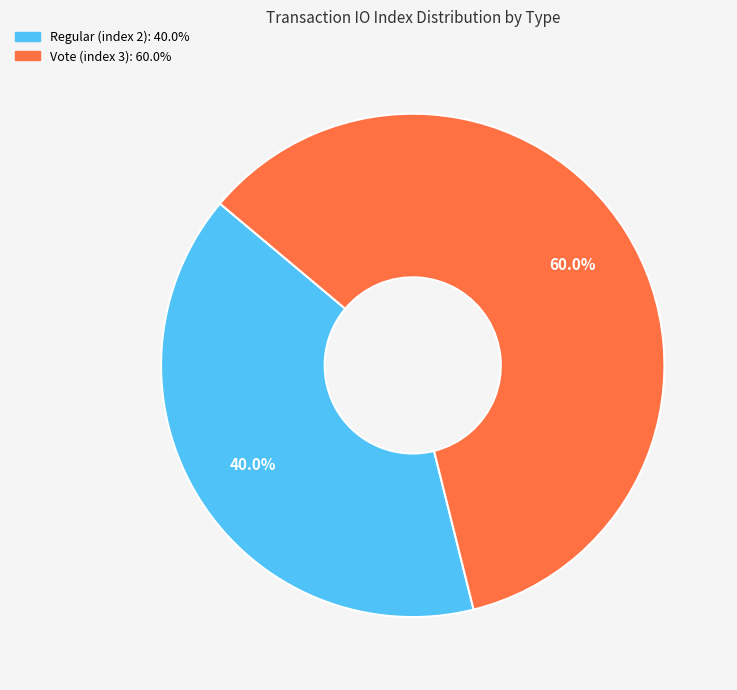

Is there a majority slice in this chart?

Yes